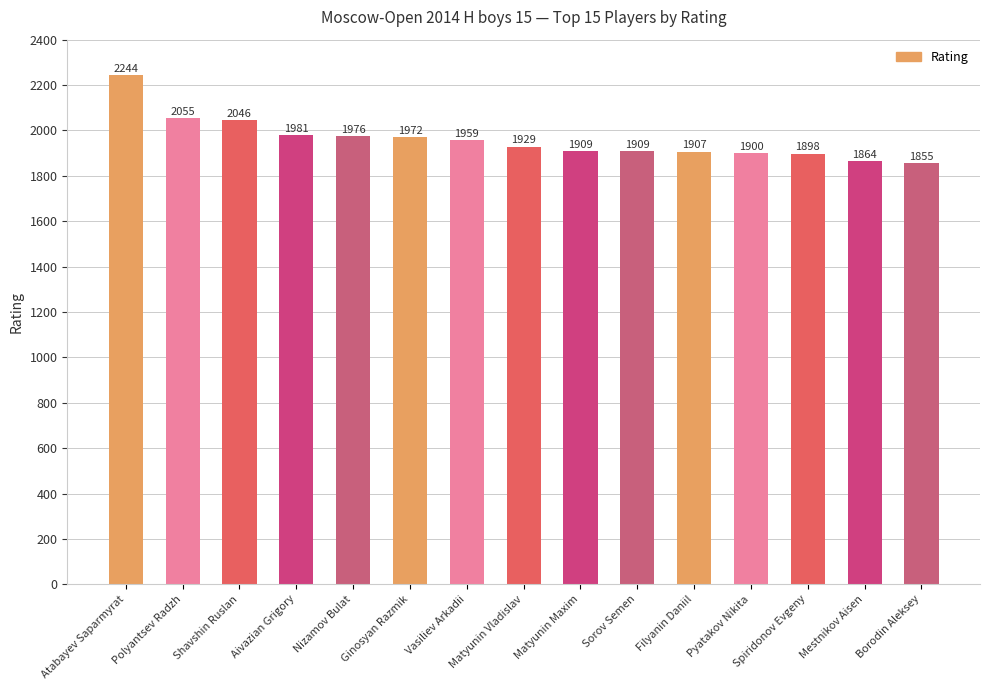

The value at Atabayev Saparmyrat is 2244. True or false?

True